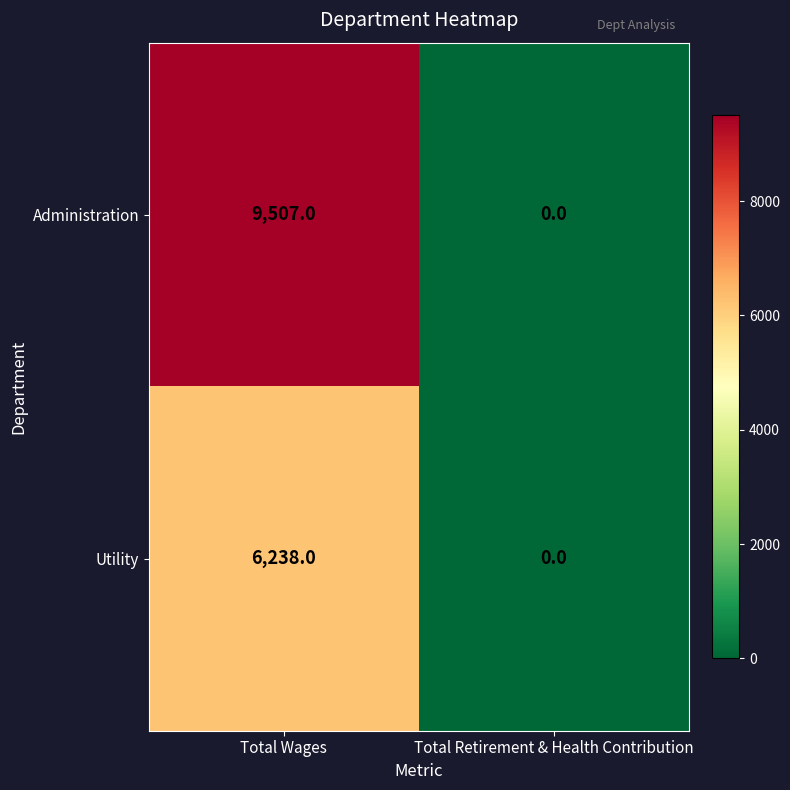

Is it true that Administration equals 9507 at Total Wages?

True